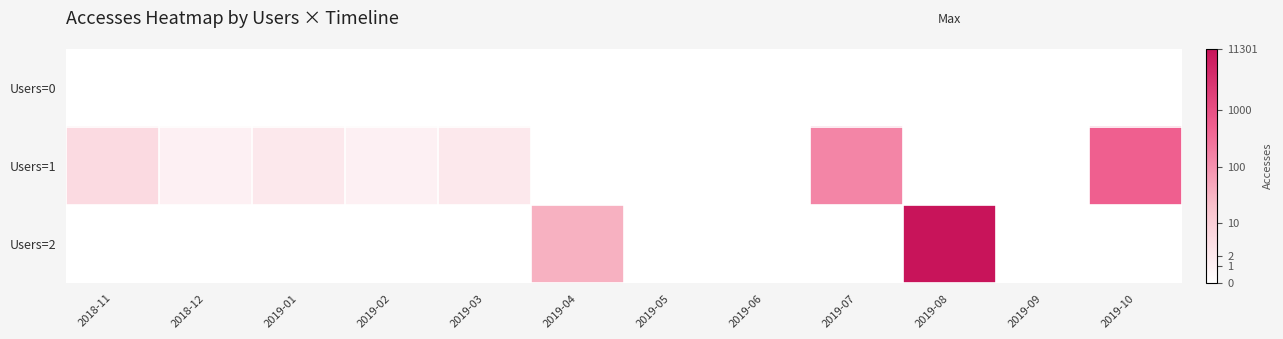

Reading left to right, transcribe all the data shown in this chart.

Users=0: 2018-11=0.0	2018-12=0.0	2019-01=0.0	2019-02=0.0	2019-03=0.0	2019-04=0.0	2019-05=0.0	2019-06=0.0	2019-07=0.0	2019-08=0.0	2019-09=0.0	2019-10=0.0
Users=1: 2018-11=1.8	2018-12=0.7	2019-01=1.1	2019-02=0.7	2019-03=1.1	2019-04=0.0	2019-05=0.0	2019-06=0.0	2019-07=5.0	2019-08=0.0	2019-09=0.0	2019-10=6.2
Users=2: 2018-11=0.0	2018-12=0.0	2019-01=0.0	2019-02=0.0	2019-03=0.0	2019-04=3.6	2019-05=0.0	2019-06=0.0	2019-07=0.0	2019-08=9.3	2019-09=0.0	2019-10=0.0